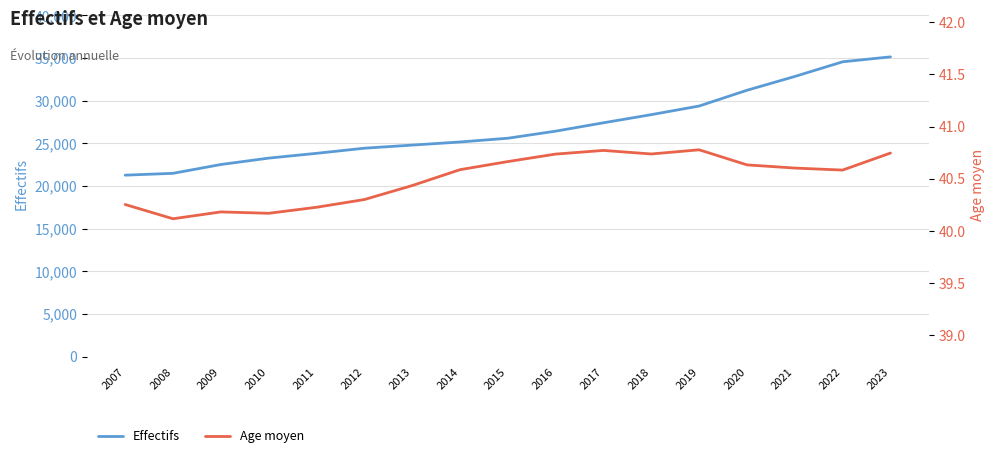

True or false: Age moyen and Effectifs intersect in this chart.

False